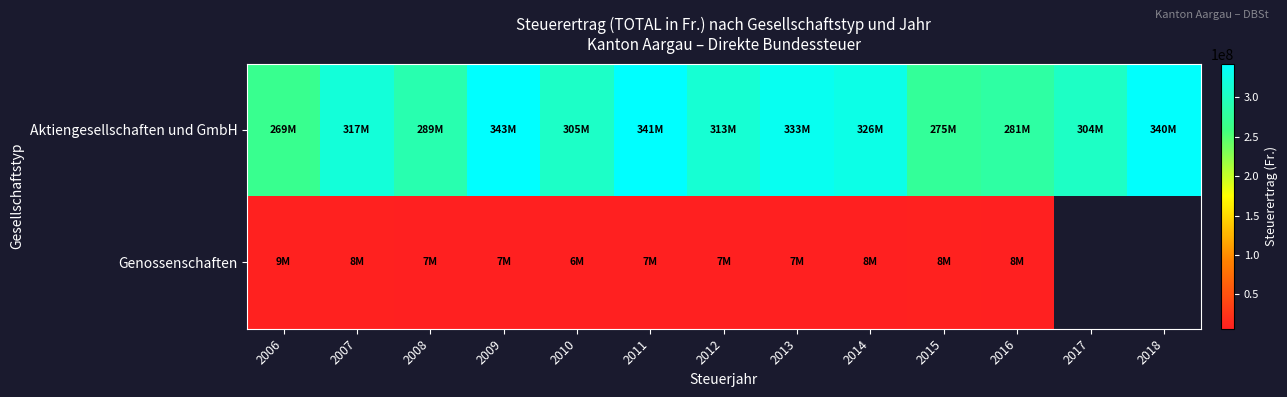

Which series changed the most between 2008 and 2016?

Aktiengesellschaften und GmbH